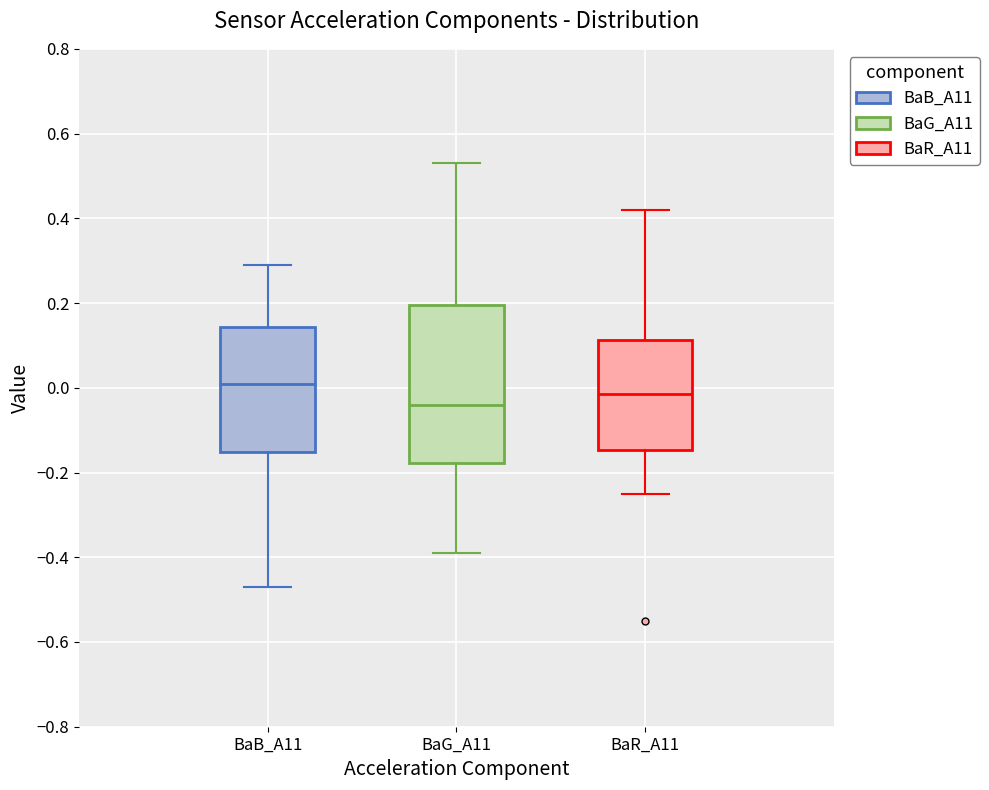

Reading left to right, read every box against the y-axis: the position of its median line, the range the box covers, and the ends of its whiskers. The values are not printed on the chart, so give them approximately, as read against the axis.

BaB_A11: median 0.02, box -0.16 to 0.14, whiskers -0.46 to 0.30
BaG_A11: median -0.04, box -0.18 to 0.20, whiskers -0.38 to 0.54
BaR_A11: median -0.02, box -0.14 to 0.12, whiskers -0.24 to 0.42